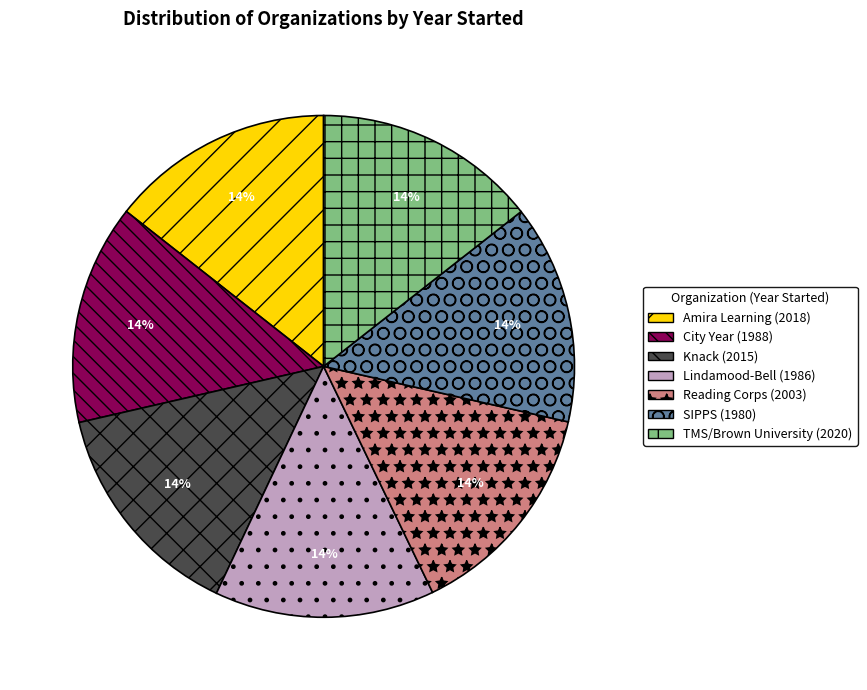

Approximately how many times larger is the value at Lindamood-Bell compared to Reading Corps?

1.0